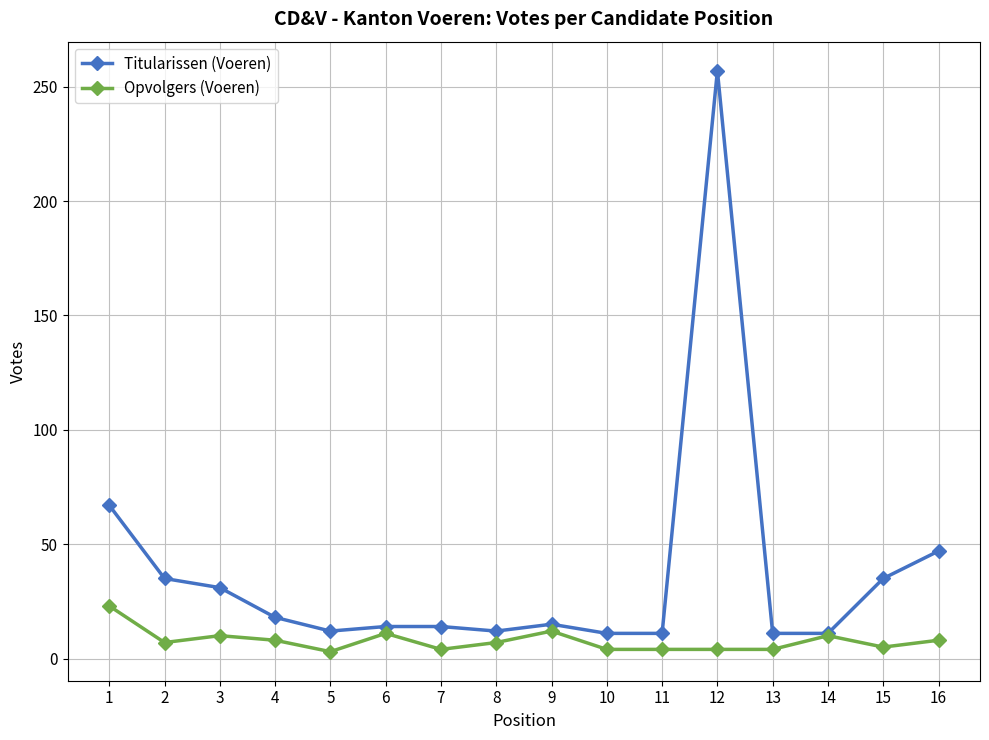

Is the value of Titularissen (Voeren) at 2 greater than the value of Opvolgers (Voeren) at 16?

Yes